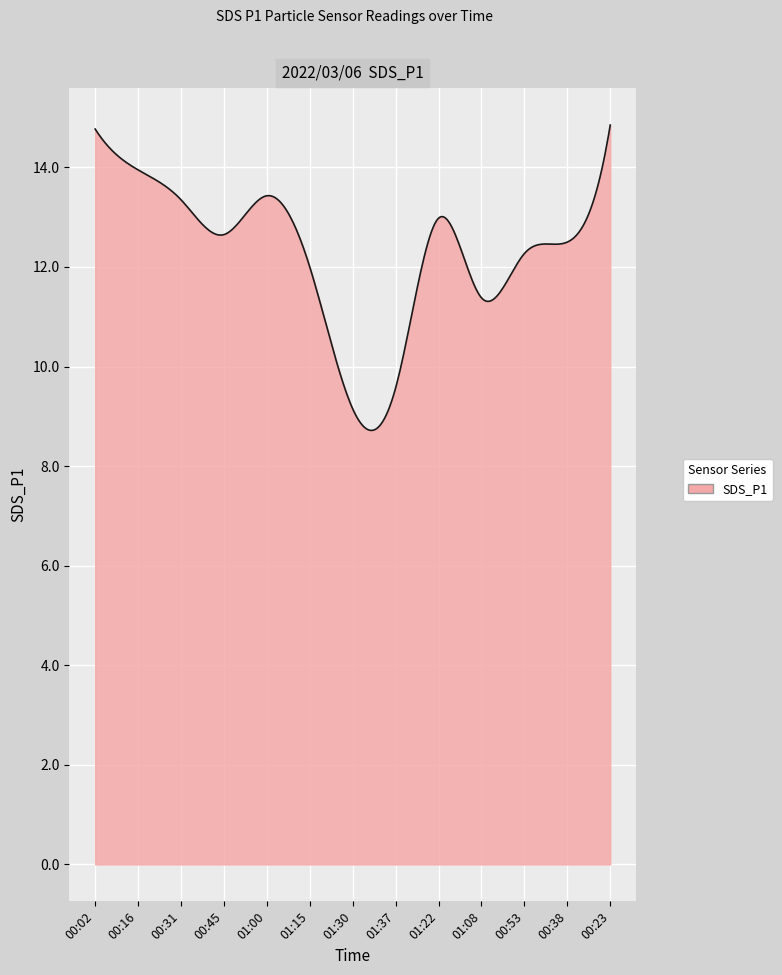

What is the smallest value displayed?

8.7